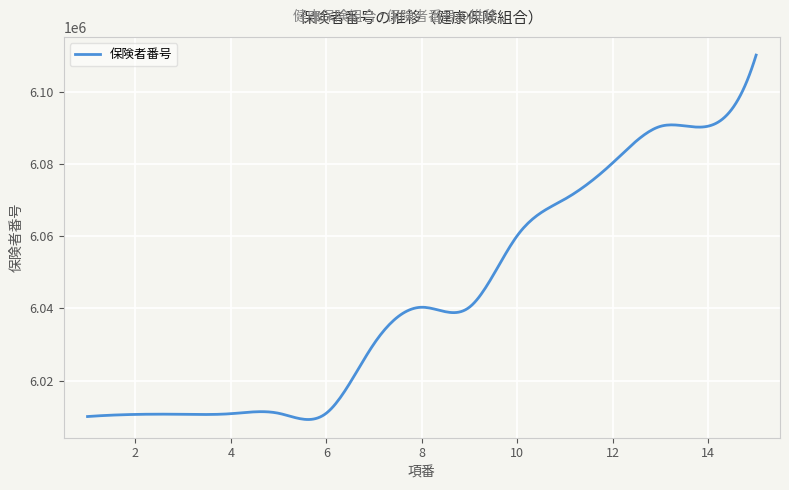

What is the maximum value shown in the chart?

6110084.0